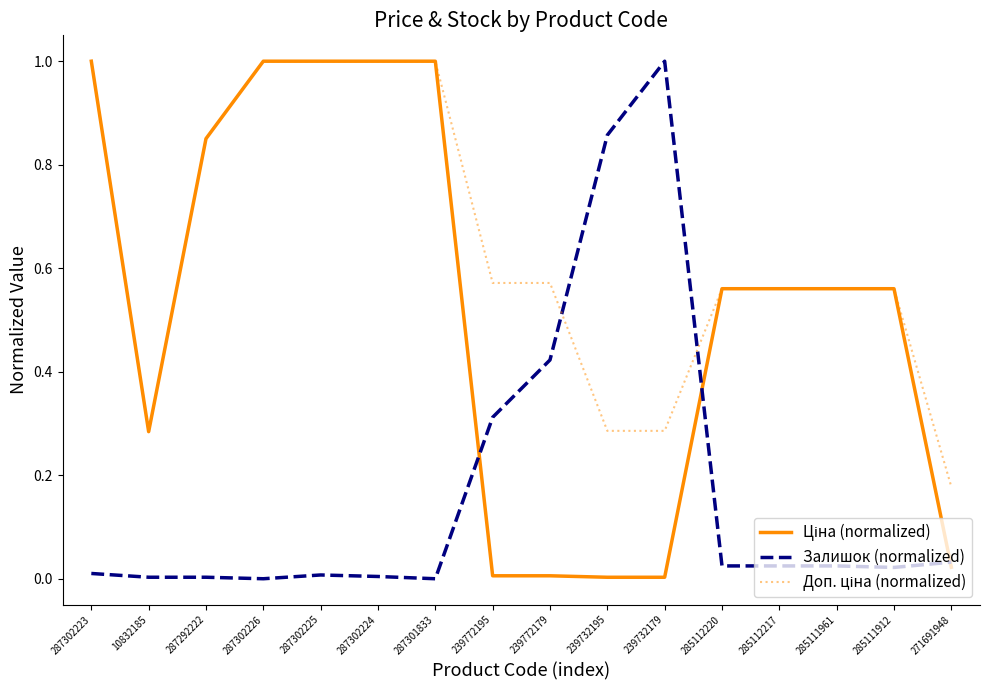

Which series changed the most between 239732195 and 239732179?

Залишок (normalized)